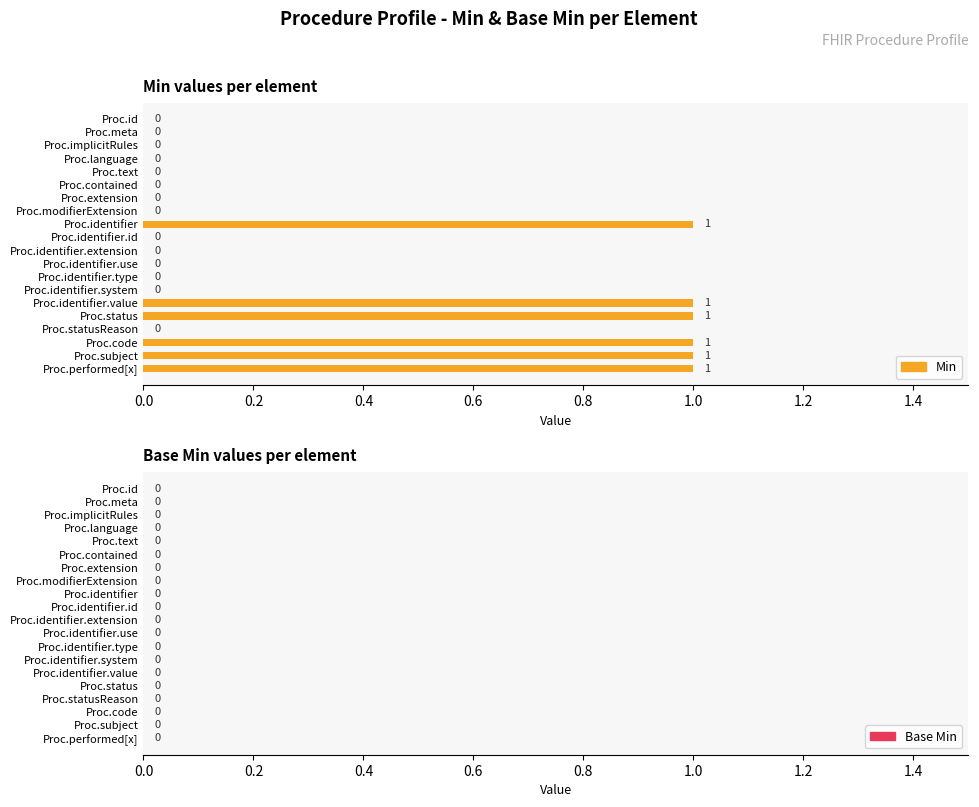

What is the change in value from Proc.meta to Proc.identifier.value?

+1